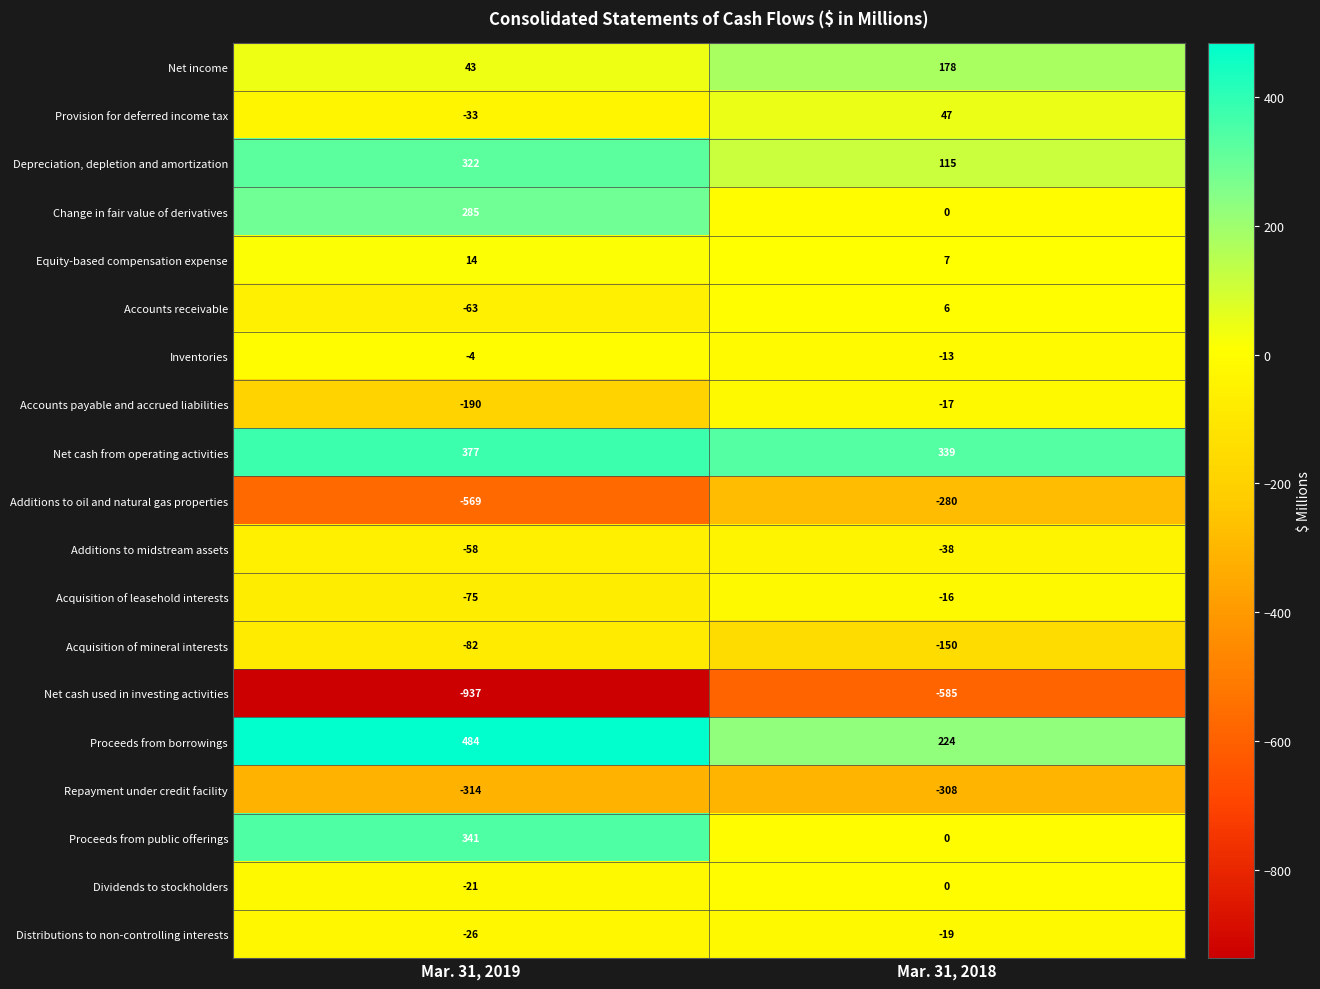

What is the average value of the Acquisition of mineral interests series?

-116